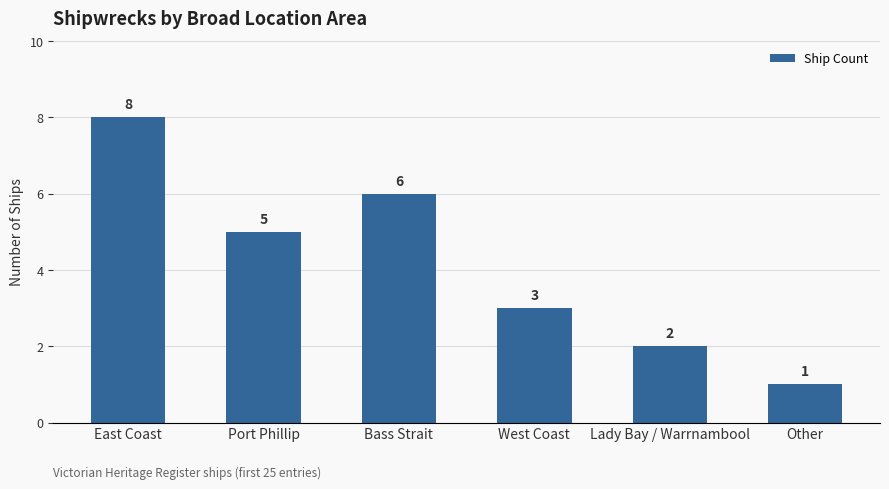

What value does the data have at East Coast?

8